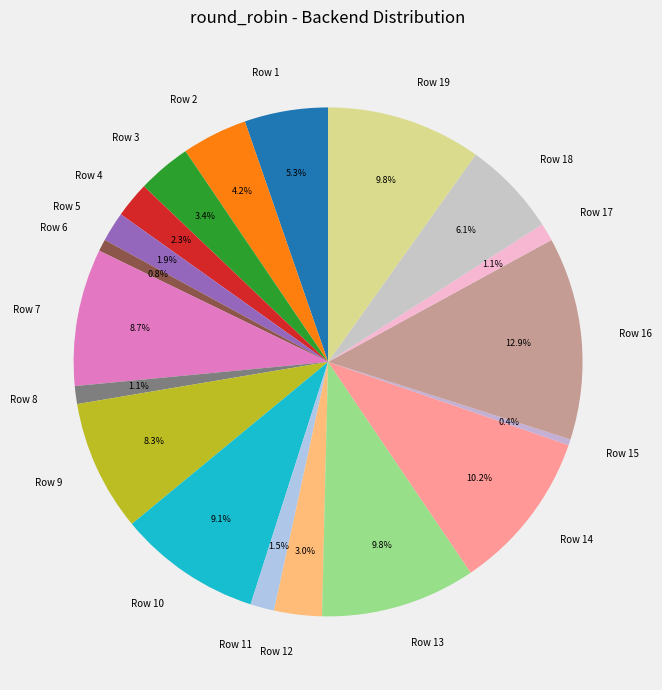

What portion of the pie excludes Row 2?

95.8%